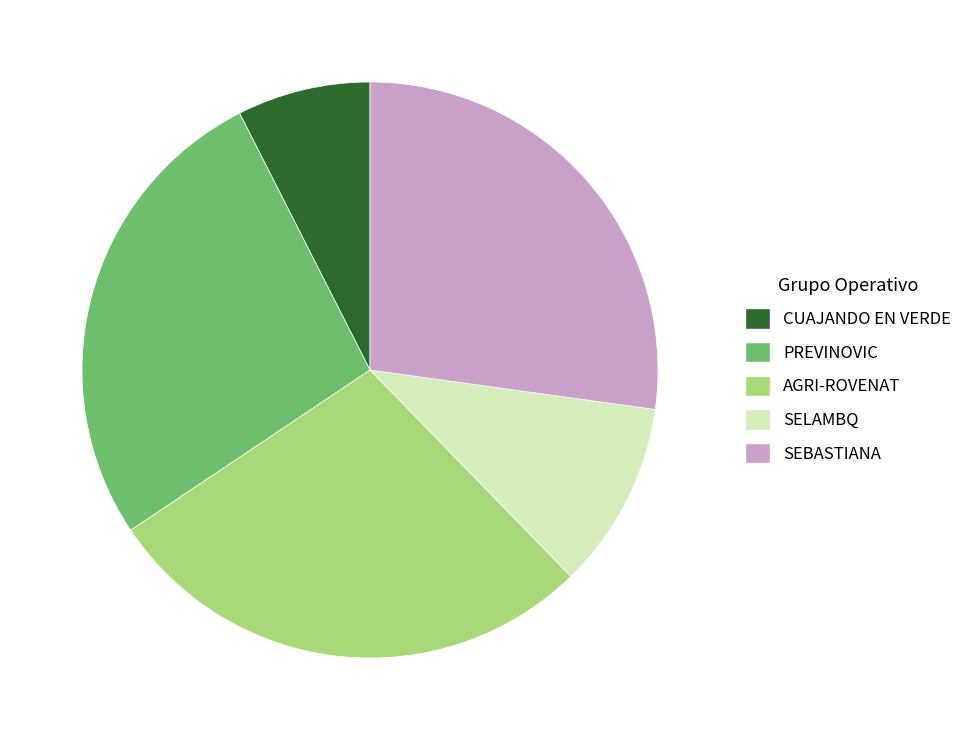

True or false: CUAJANDO EN VERDE accounts for 7% of the total.

True